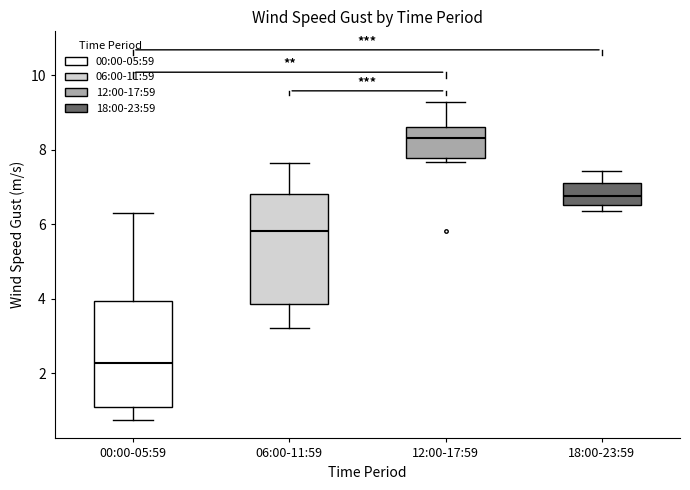

Reading left to right, read every box against the y-axis: the position of its median line, the range the box covers, and the ends of its whiskers. The values are not printed on the chart, so give them approximately, as read against the axis.

00:00-05:59: median 2.2, box 1.0 to 4.0, whiskers 0.8 to 6.4
06:00-11:59: median 5.8, box 3.8 to 6.8, whiskers 3.2 to 7.6
12:00-17:59: median 8.4, box 7.8 to 8.6, whiskers 7.6 to 9.2
18:00-23:59: median 6.8, box 6.6 to 7.0, whiskers 6.4 to 7.4